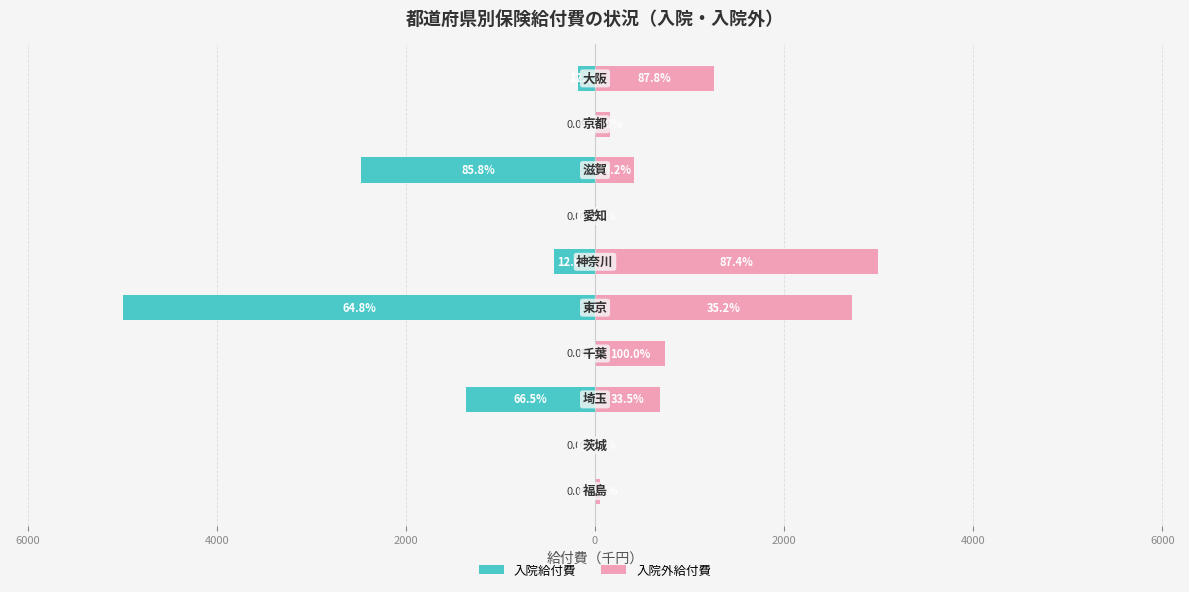

Is it true that 入院外給付費 equals 1263.0 at 9?

True